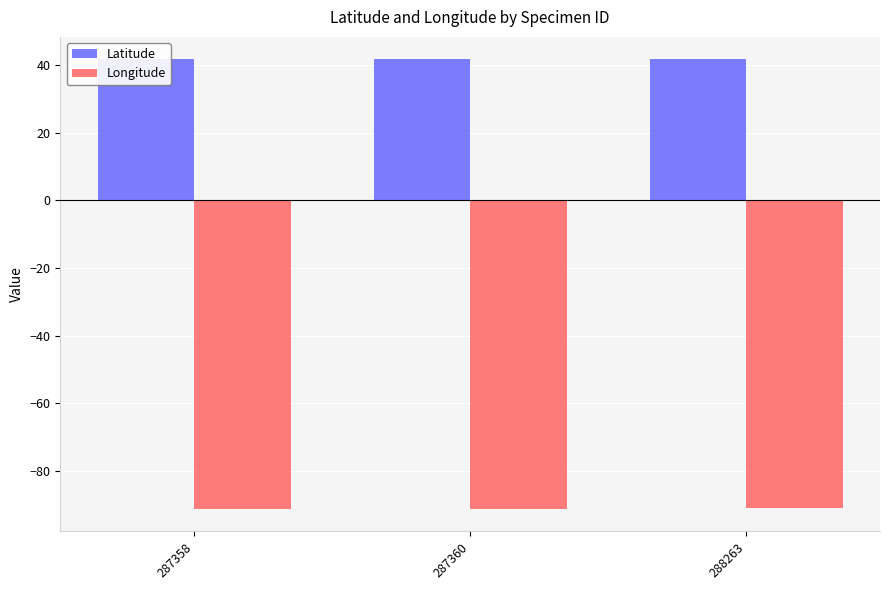

How many bars are there in total?

6